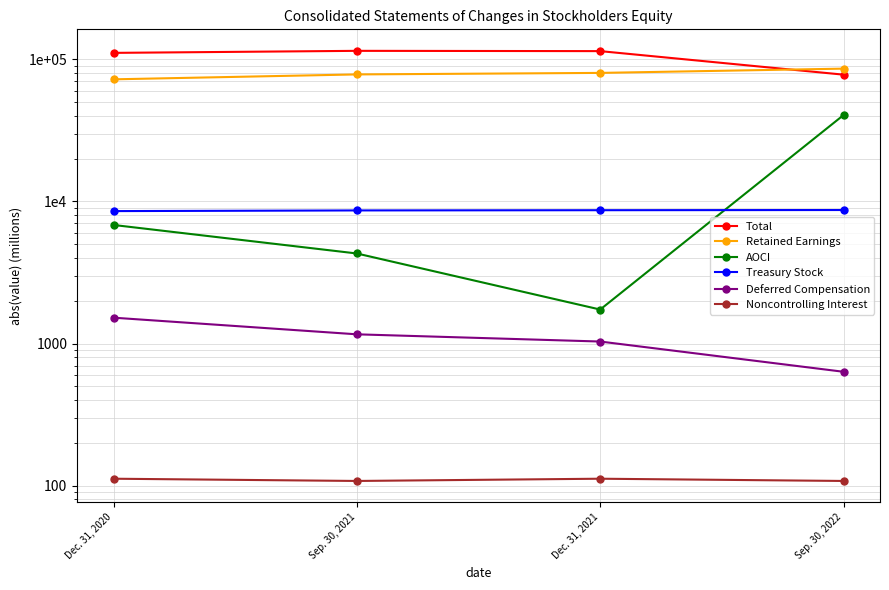

What is the label of the 4th point from the right?

Dec. 31, 2020